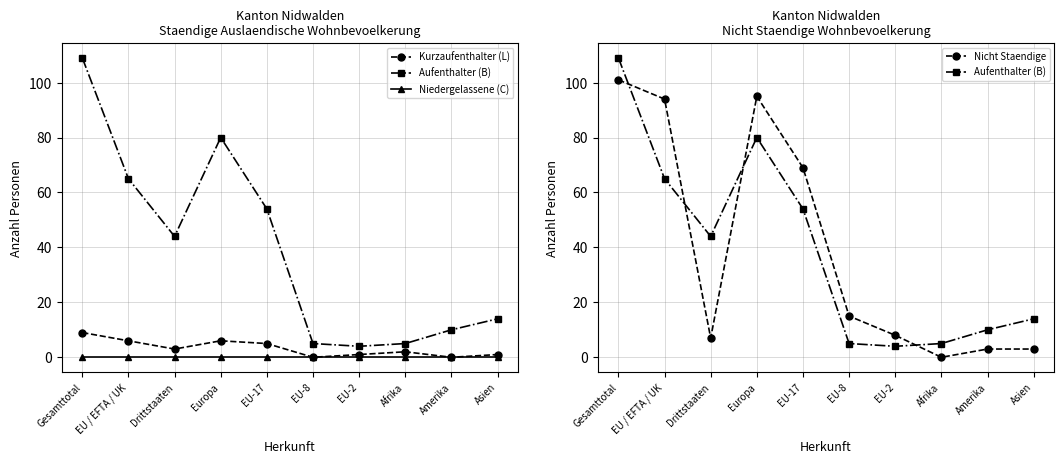

What is the difference between the highest and lowest values at EU / EFTA / UK?

94